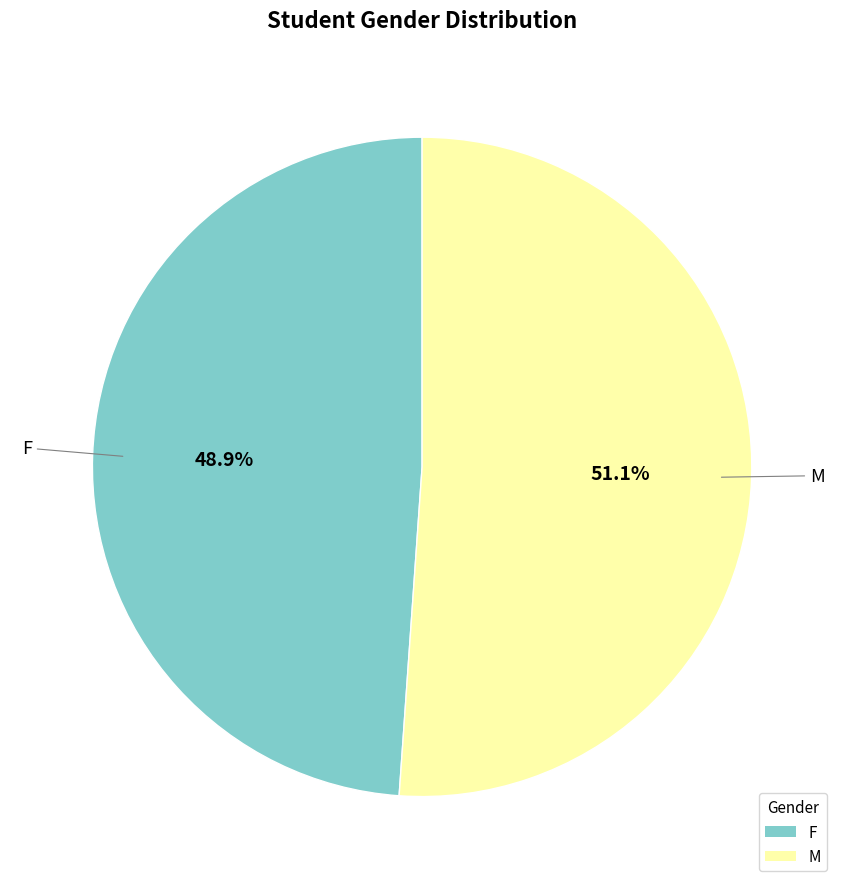

To the nearest percent, what percentage of the pie is F?

49%